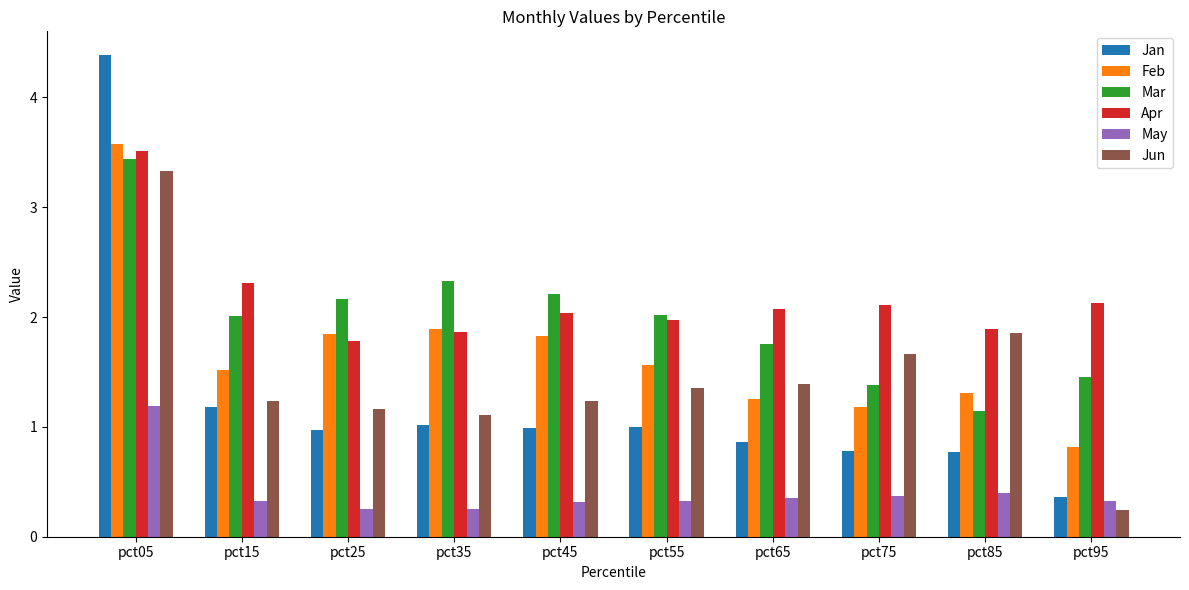

What are all the series names shown in the legend?

Jan, Feb, Mar, Apr, May, Jun